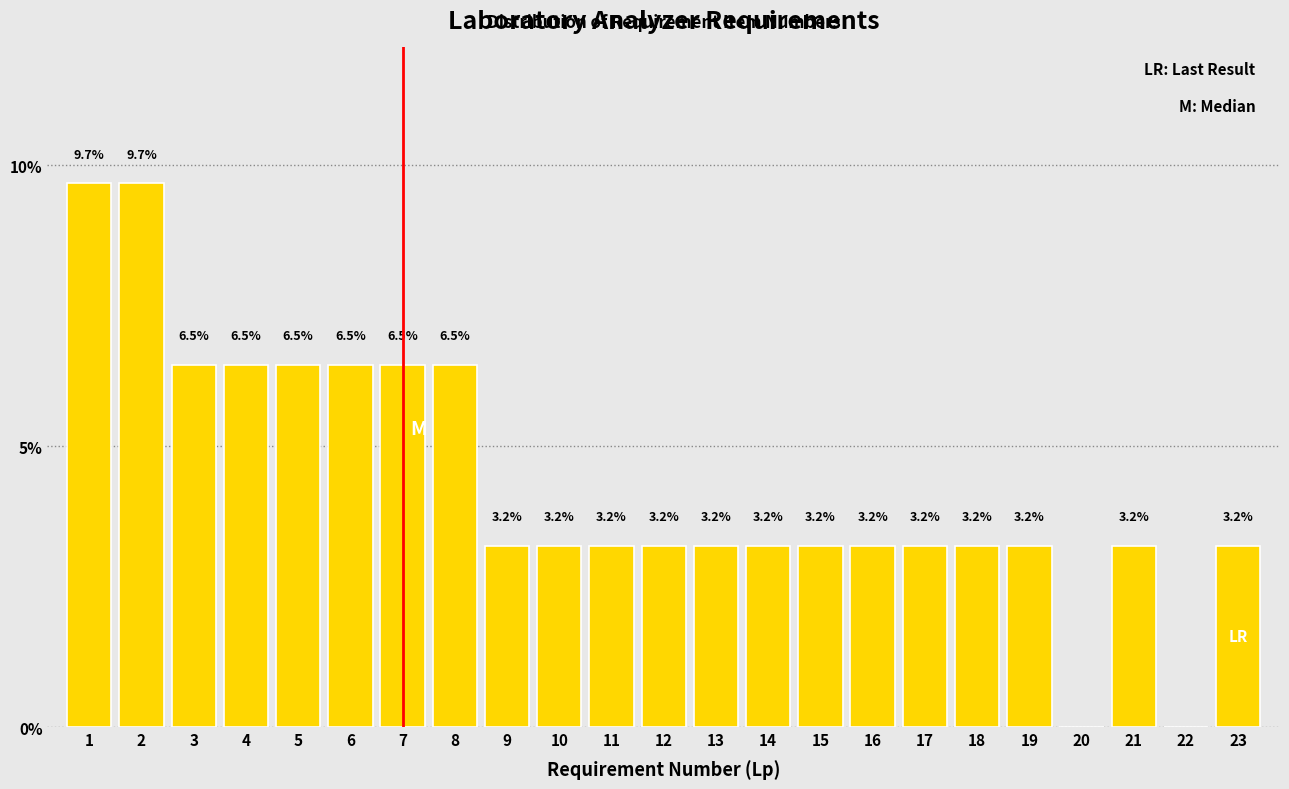

Reading left to right, transcribe all the data shown in this chart.

1=9.7	2=9.7	3=6.5	4=6.5	5=6.5	6=6.5	7=6.5	8=6.5	9=3.2	10=3.2	11=3.2	12=3.2	13=3.2	14=3.2	15=3.2	16=3.2	17=3.2	18=3.2	19=3.2	20=0.0	21=3.2	22=0.0	23=3.2